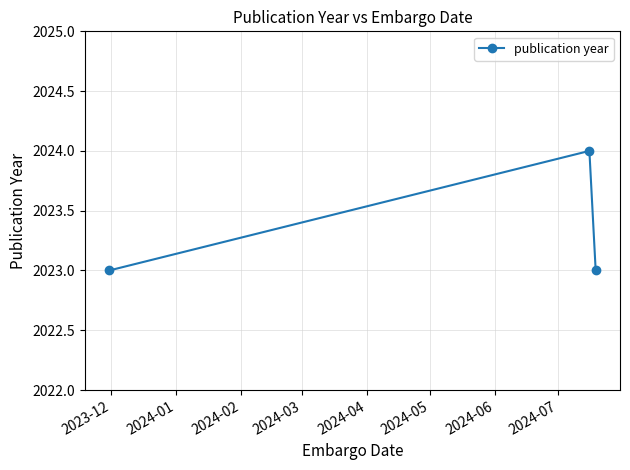

What is the average value?

2023